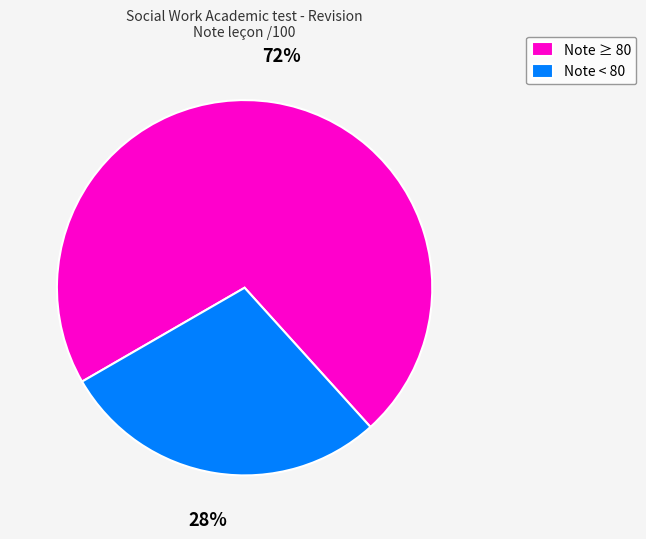

What is the ratio of the value at Note < 80 to the value at Note ≥ 80?

0.4